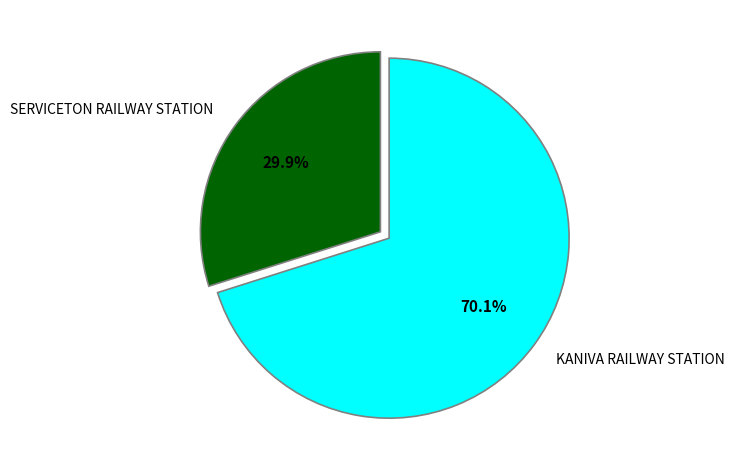

To the nearest percent, what is the combined percentage of SERVICETON RAILWAY STATION and KANIVA RAILWAY STATION?

100%